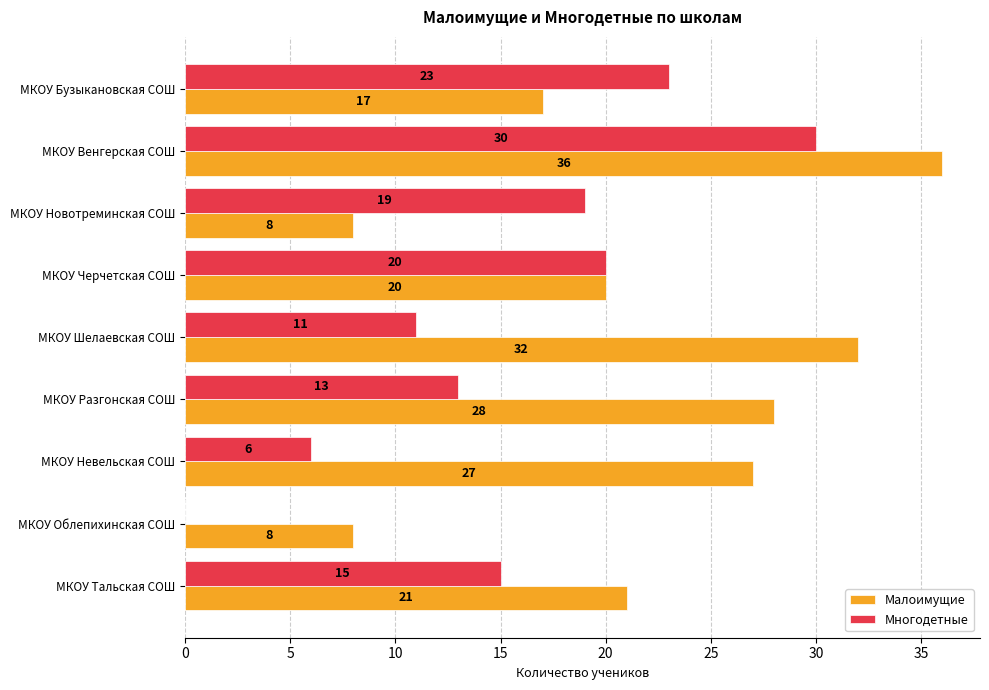

What is the sum of the Малоимущие values at МКОУ Черчетская СОШ and МКОУ Бузыкановская СОШ?

37